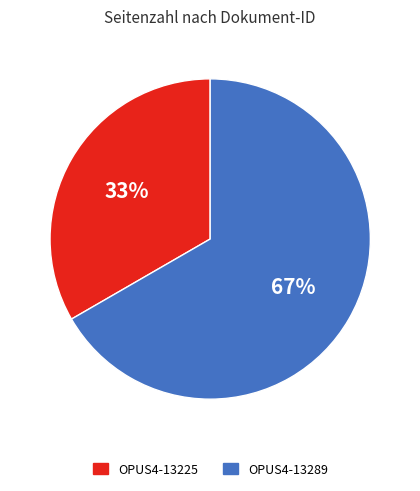

Is it true that OPUS4-13289 is 67% of the pie?

True